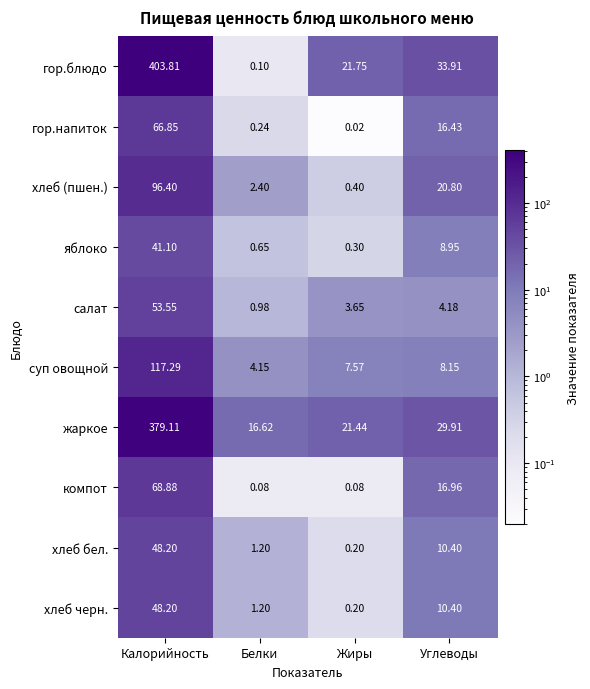

Which series changed the most between Калорийность and Белки?

гор.блюдо